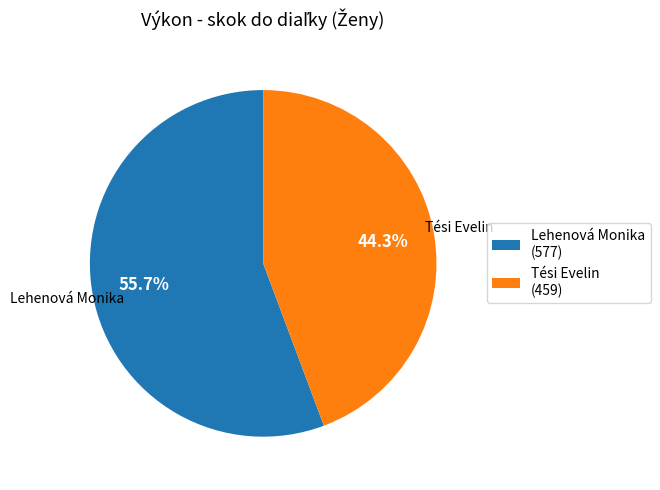

How many segments does this pie chart have?

2